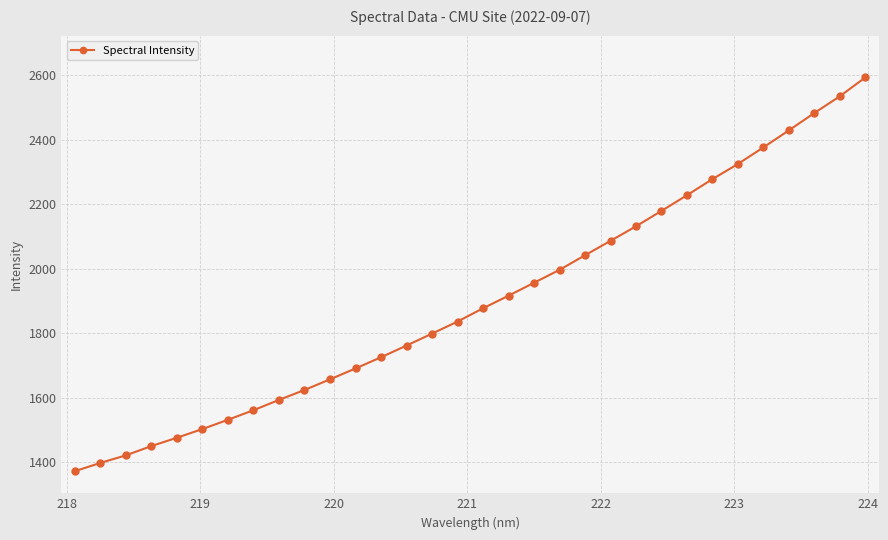

What is the difference between the maximum and minimum values?

1220.3